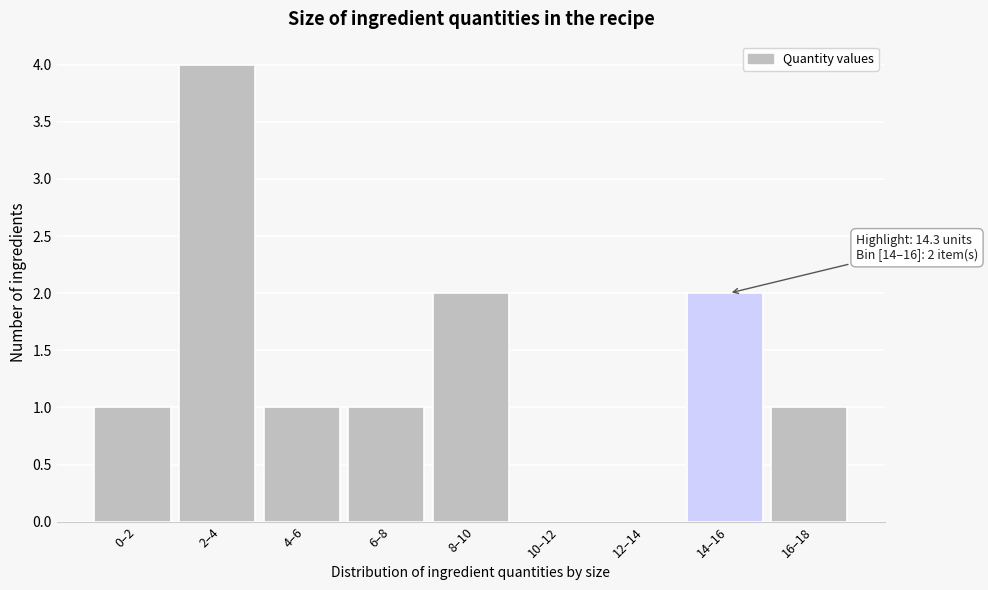

Reading left to right, extract all data points from this chart.

0–2=1	2–4=4	4–6=1	6–8=1	8–10=2	10–12=0	12–14=0	14–16=2	16–18=1